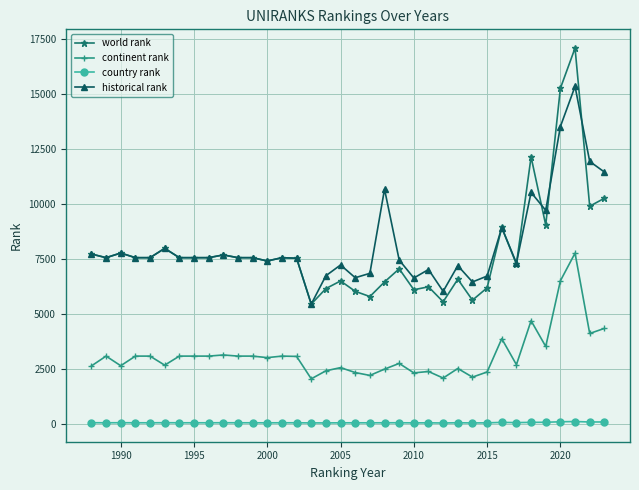

How many lines are shown in the chart?

4